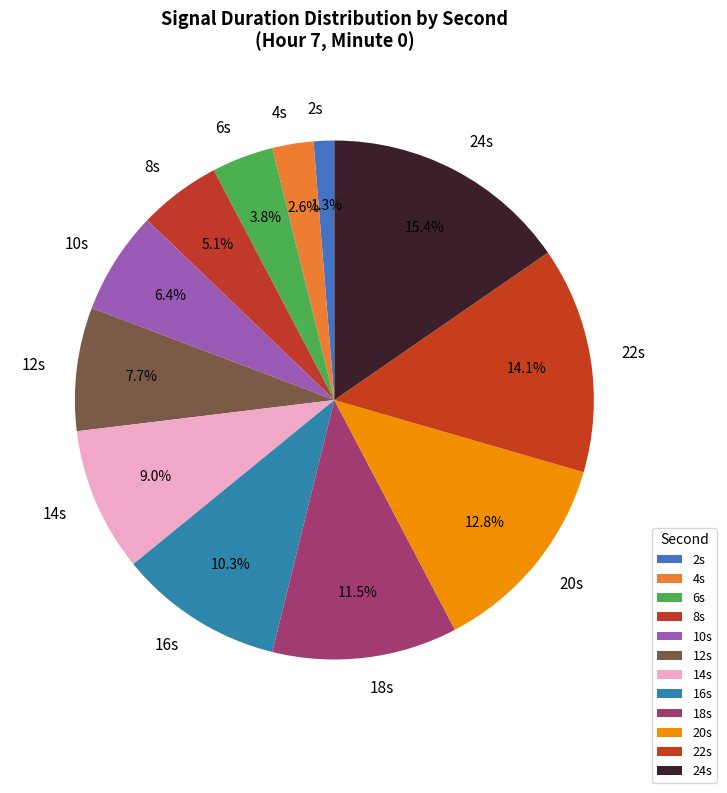

What is the total percentage of 2s and 6s?

5.1%